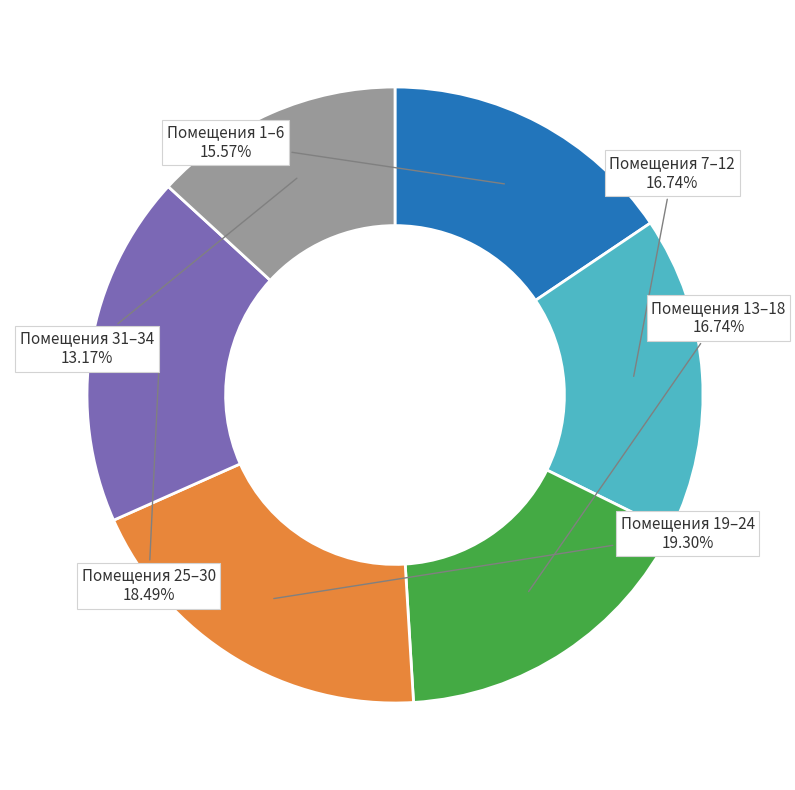

Does Помещения 7–12 account for over 50% of the chart?

No